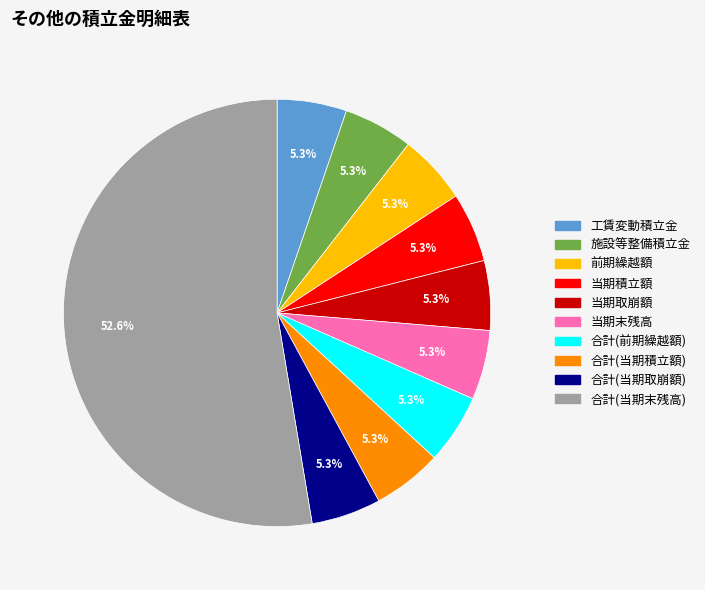

Approximately how many times larger is the value at 合計(当期取崩額) compared to 当期取崩額?

1.0